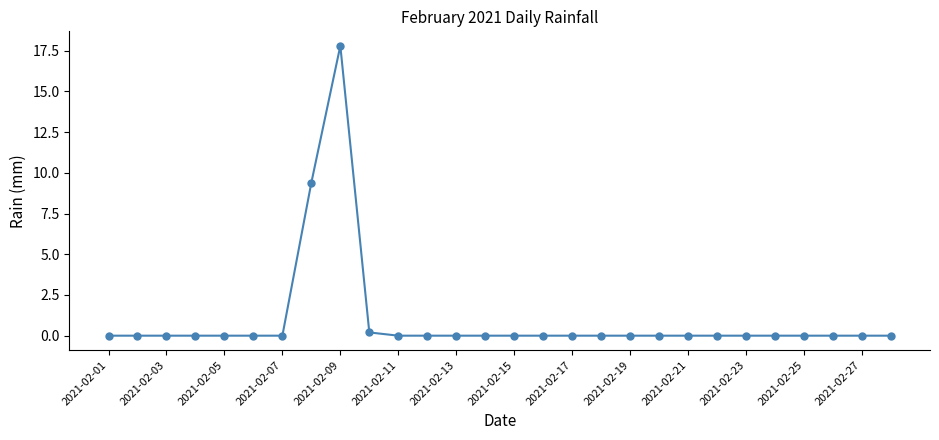

What is the difference between the maximum and second lowest values?

17.8